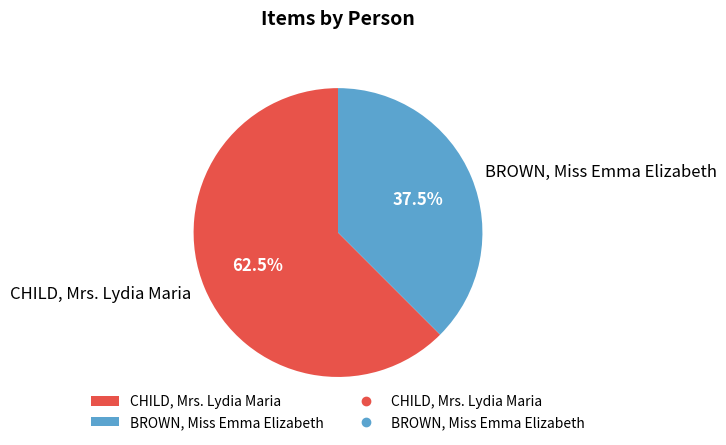

True or false: CHILD, Mrs. Lydia Maria accounts for 69% of the total.

False